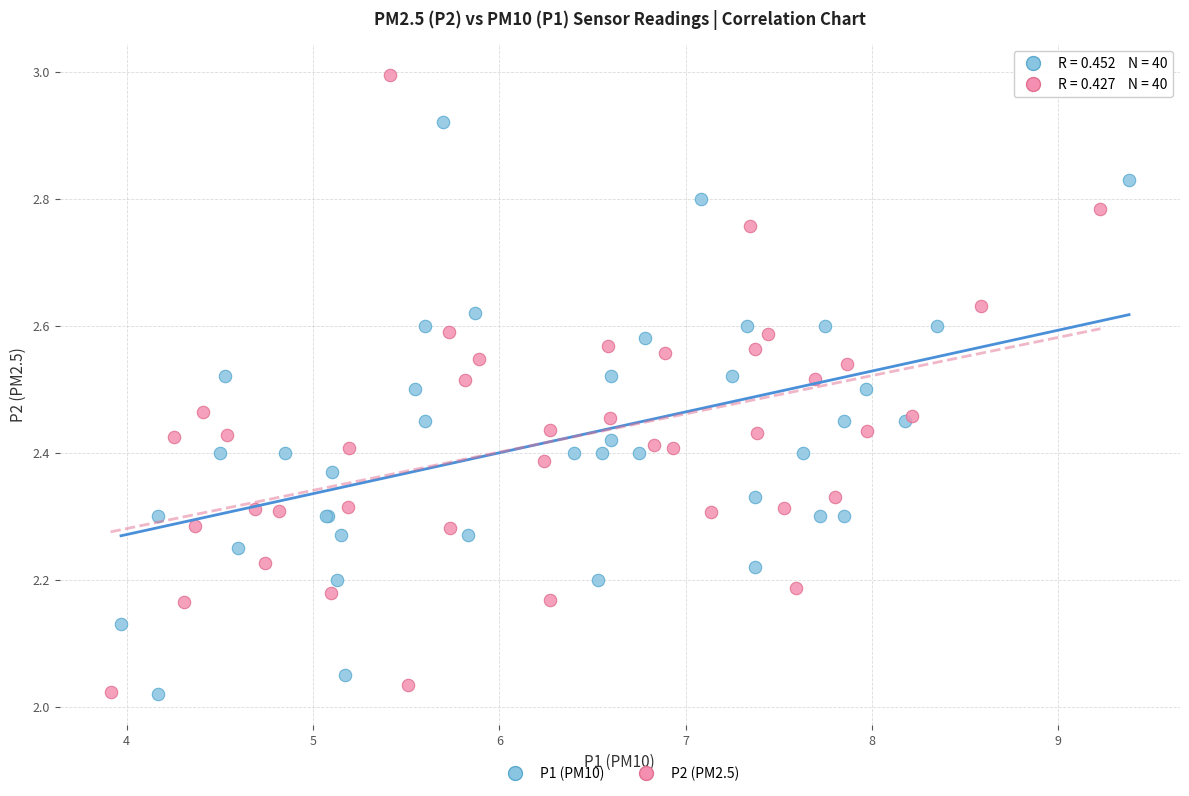

What are all the series names shown in the legend?

P1 (PM10), P2 (PM2.5)